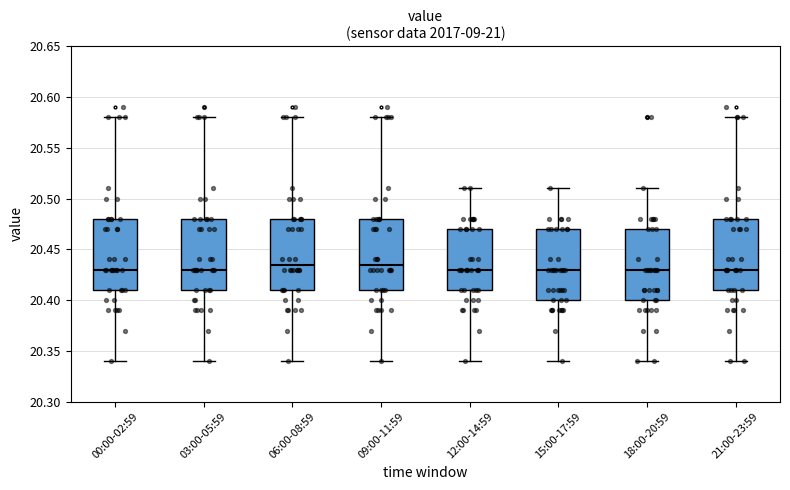

Where does the upper whisker of the box for 09:00-11:59 end on the y-axis? The values are not printed on the chart, so give them approximately, as read against the axis.

20.580